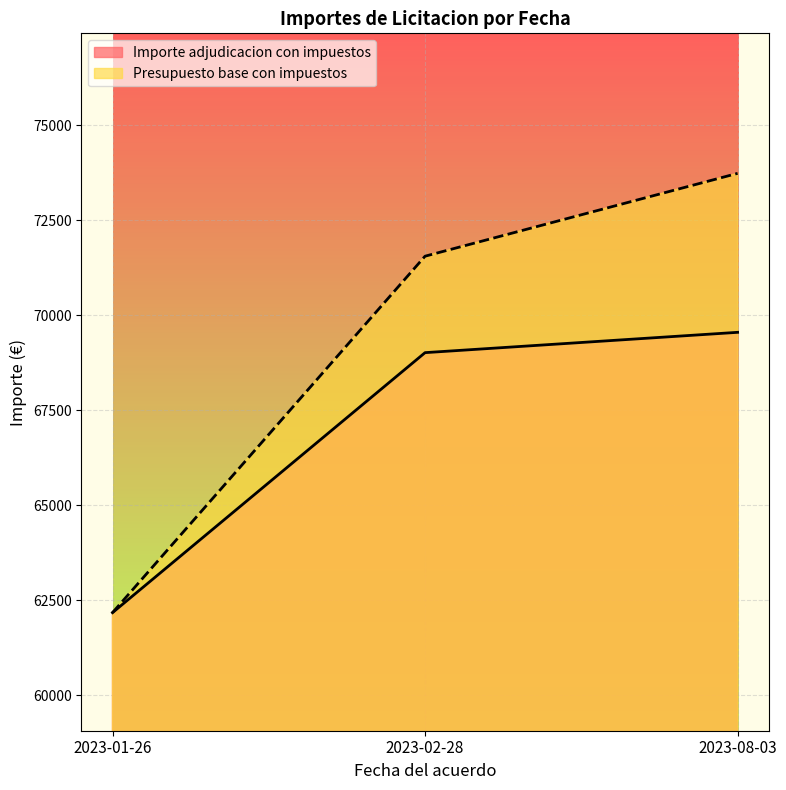

At which label does Presupuesto base con impuestos first exceed 71554?

2023-02-28